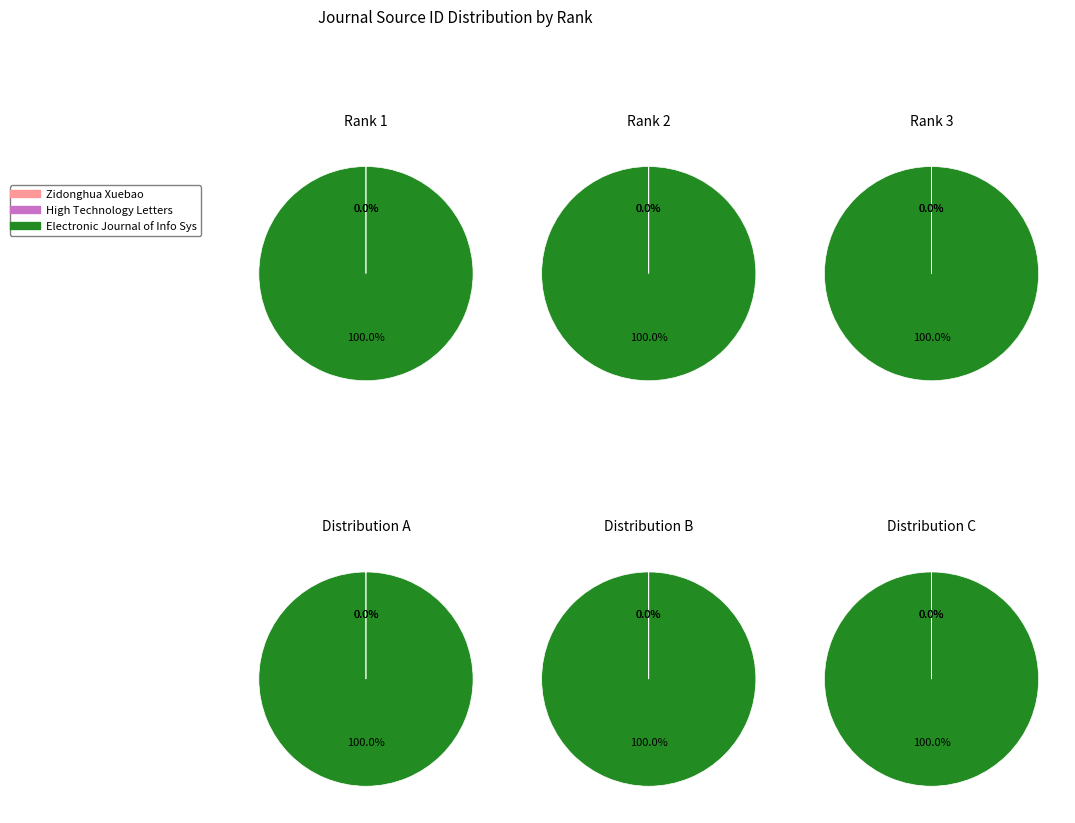

What portion of the pie excludes Zidonghua Xuebao/Acta Automatica Sinica?

100.0%